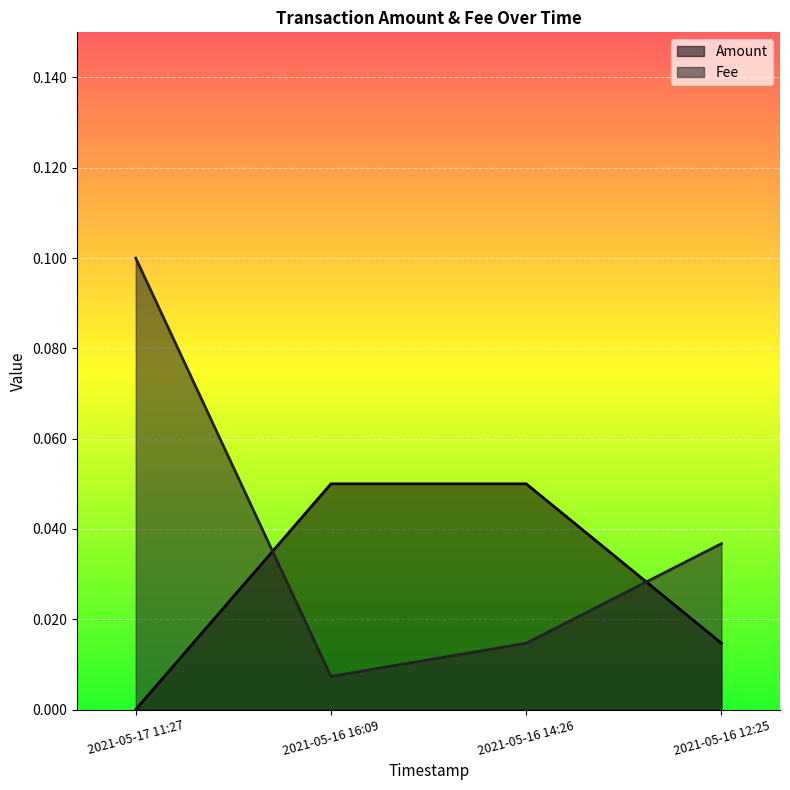

Which series has the largest total across all categories?

Fee